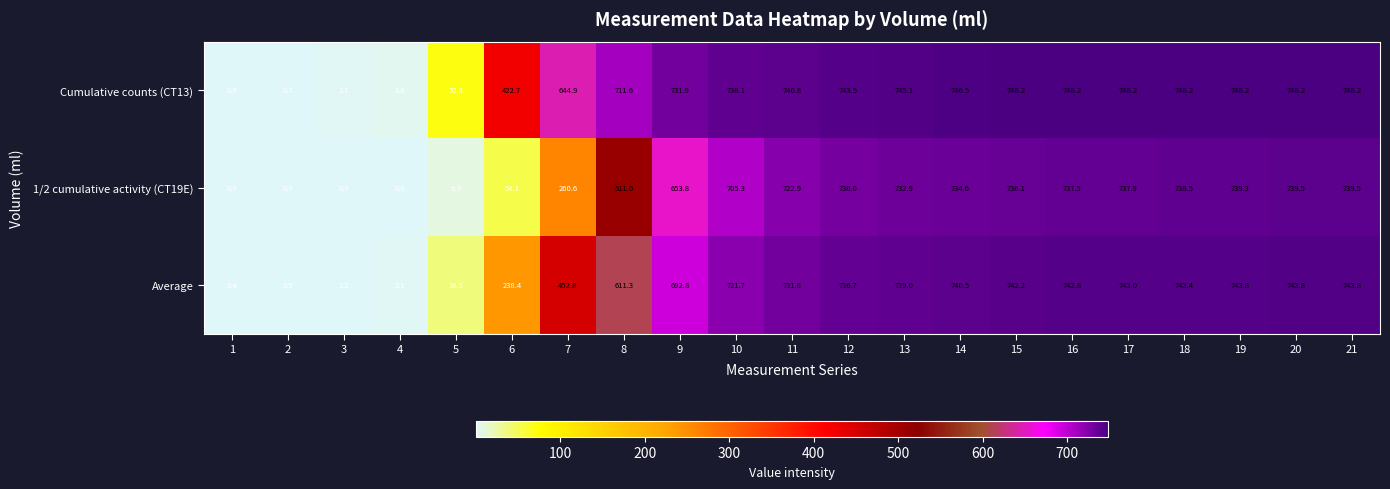

Which series has the widest spread of values?

Cumulative counts (CT13)